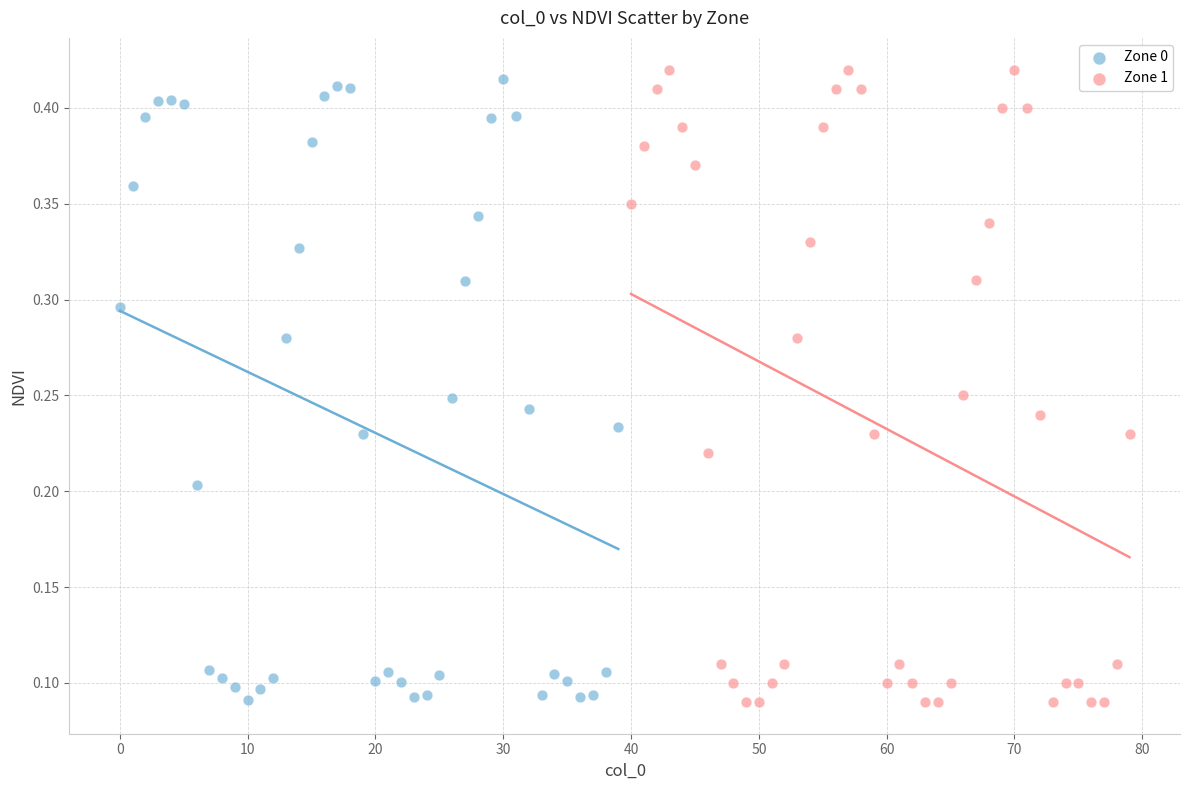

Which series has the largest Y range (max minus min)?

Zone 1